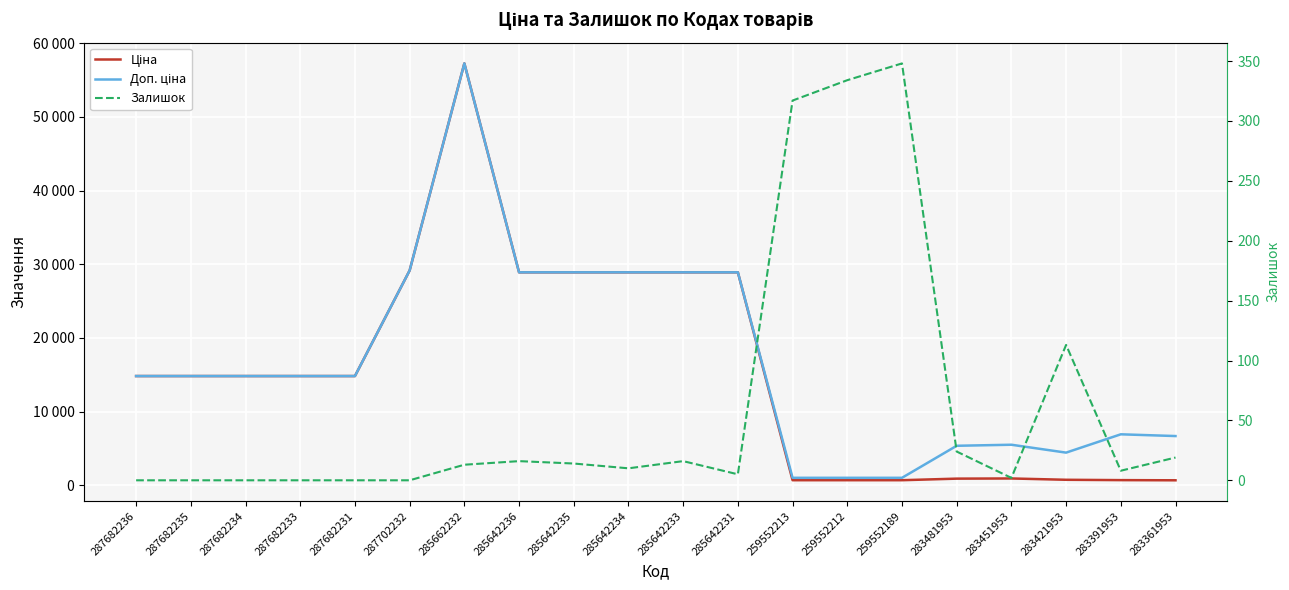

True or false: Доп. ціна and Ціна intersect in this chart.

False